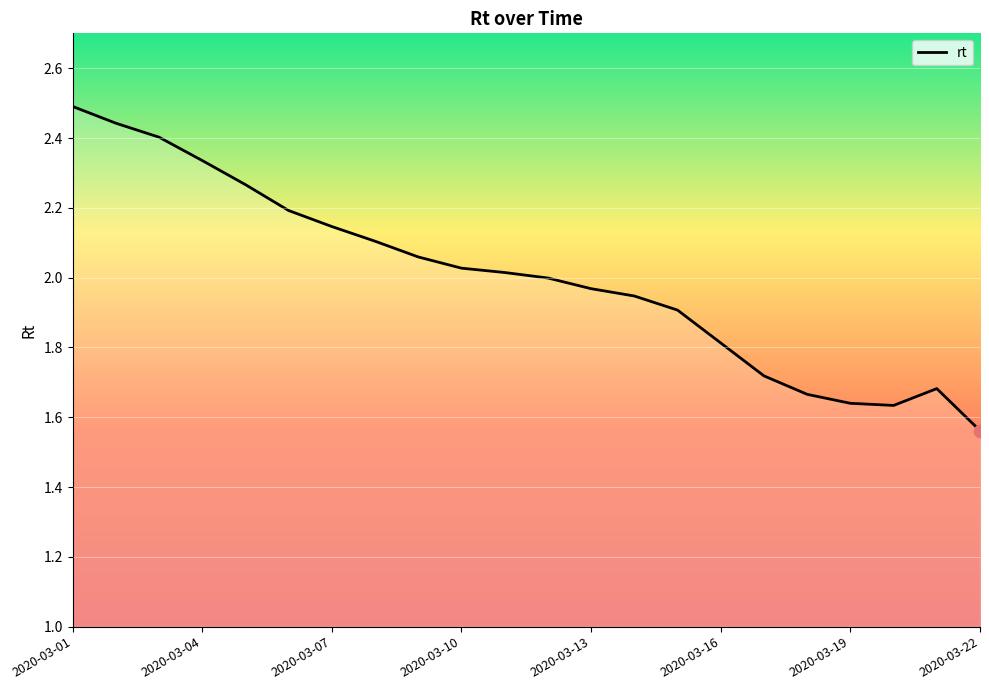

What is the difference between the maximum and minimum values?

0.9